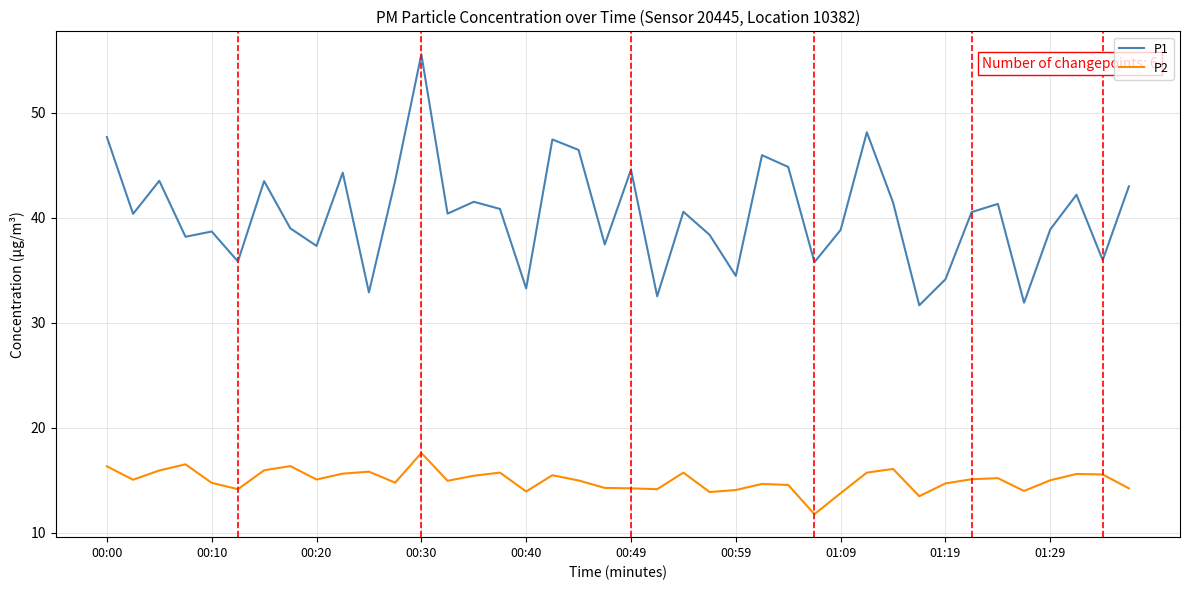

True or false: P1 and P2 cross at least once.

False